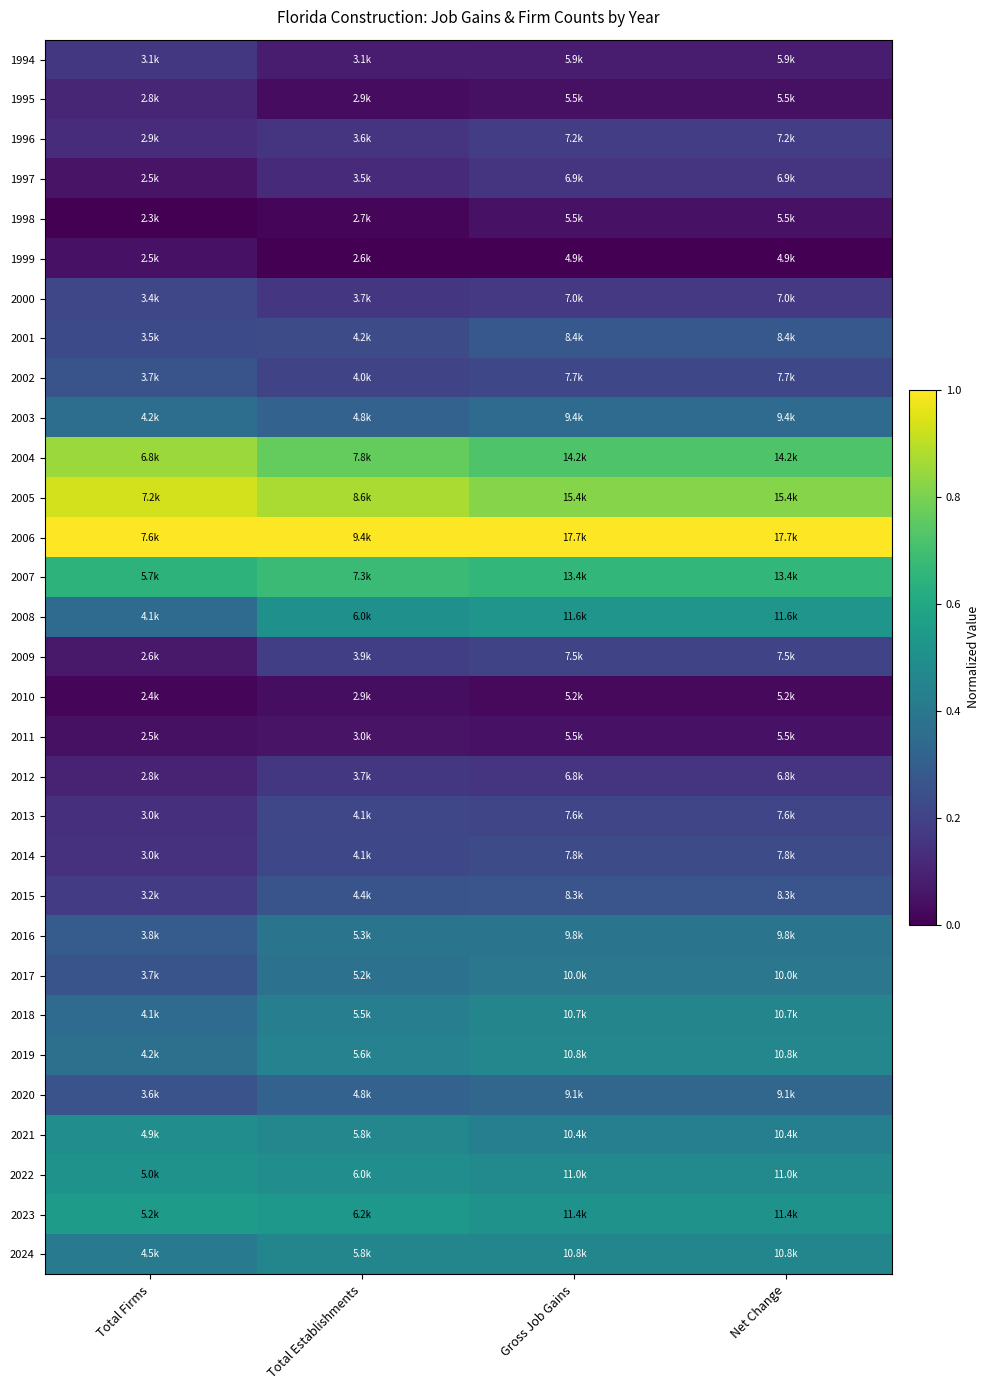

Reading left to right, list all the values displayed in this chart.

1994: Total Firms=0.2	Total Establishments=0.1	Gross Job Gains=0.1	Net Change=0.1
1995: Total Firms=0.1	Total Establishments=0.0	Gross Job Gains=0.0	Net Change=0.0
1996: Total Firms=0.1	Total Establishments=0.1	Gross Job Gains=0.2	Net Change=0.2
1997: Total Firms=0.1	Total Establishments=0.1	Gross Job Gains=0.2	Net Change=0.2
1998: Total Firms=0.0	Total Establishments=0.0	Gross Job Gains=0.0	Net Change=0.0
1999: Total Firms=0.0	Total Establishments=0.0	Gross Job Gains=0.0	Net Change=0.0
2000: Total Firms=0.2	Total Establishments=0.2	Gross Job Gains=0.2	Net Change=0.2
2001: Total Firms=0.2	Total Establishments=0.2	Gross Job Gains=0.3	Net Change=0.3
2002: Total Firms=0.3	Total Establishments=0.2	Gross Job Gains=0.2	Net Change=0.2
2003: Total Firms=0.4	Total Establishments=0.3	Gross Job Gains=0.4	Net Change=0.4
2004: Total Firms=0.9	Total Establishments=0.8	Gross Job Gains=0.7	Net Change=0.7
2005: Total Firms=0.9	Total Establishments=0.9	Gross Job Gains=0.8	Net Change=0.8
2006: Total Firms=1.0	Total Establishments=1.0	Gross Job Gains=1.0	Net Change=1.0
2007: Total Firms=0.6	Total Establishments=0.7	Gross Job Gains=0.7	Net Change=0.7
2008: Total Firms=0.4	Total Establishments=0.5	Gross Job Gains=0.5	Net Change=0.5
2009: Total Firms=0.1	Total Establishments=0.2	Gross Job Gains=0.2	Net Change=0.2
2010: Total Firms=0.0	Total Establishments=0.0	Gross Job Gains=0.0	Net Change=0.0
2011: Total Firms=0.0	Total Establishments=0.1	Gross Job Gains=0.0	Net Change=0.0
2012: Total Firms=0.1	Total Establishments=0.2	Gross Job Gains=0.2	Net Change=0.2
2013: Total Firms=0.1	Total Establishments=0.2	Gross Job Gains=0.2	Net Change=0.2
2014: Total Firms=0.1	Total Establishments=0.2	Gross Job Gains=0.2	Net Change=0.2
2015: Total Firms=0.2	Total Establishments=0.3	Gross Job Gains=0.3	Net Change=0.3
2016: Total Firms=0.3	Total Establishments=0.4	Gross Job Gains=0.4	Net Change=0.4
2017: Total Firms=0.3	Total Establishments=0.4	Gross Job Gains=0.4	Net Change=0.4
2018: Total Firms=0.4	Total Establishments=0.4	Gross Job Gains=0.5	Net Change=0.5
2019: Total Firms=0.4	Total Establishments=0.4	Gross Job Gains=0.5	Net Change=0.5
2020: Total Firms=0.3	Total Establishments=0.3	Gross Job Gains=0.3	Net Change=0.3
2021: Total Firms=0.5	Total Establishments=0.5	Gross Job Gains=0.4	Net Change=0.4
2022: Total Firms=0.5	Total Establishments=0.5	Gross Job Gains=0.5	Net Change=0.5
2023: Total Firms=0.6	Total Establishments=0.5	Gross Job Gains=0.5	Net Change=0.5
2024: Total Firms=0.4	Total Establishments=0.5	Gross Job Gains=0.5	Net Change=0.5